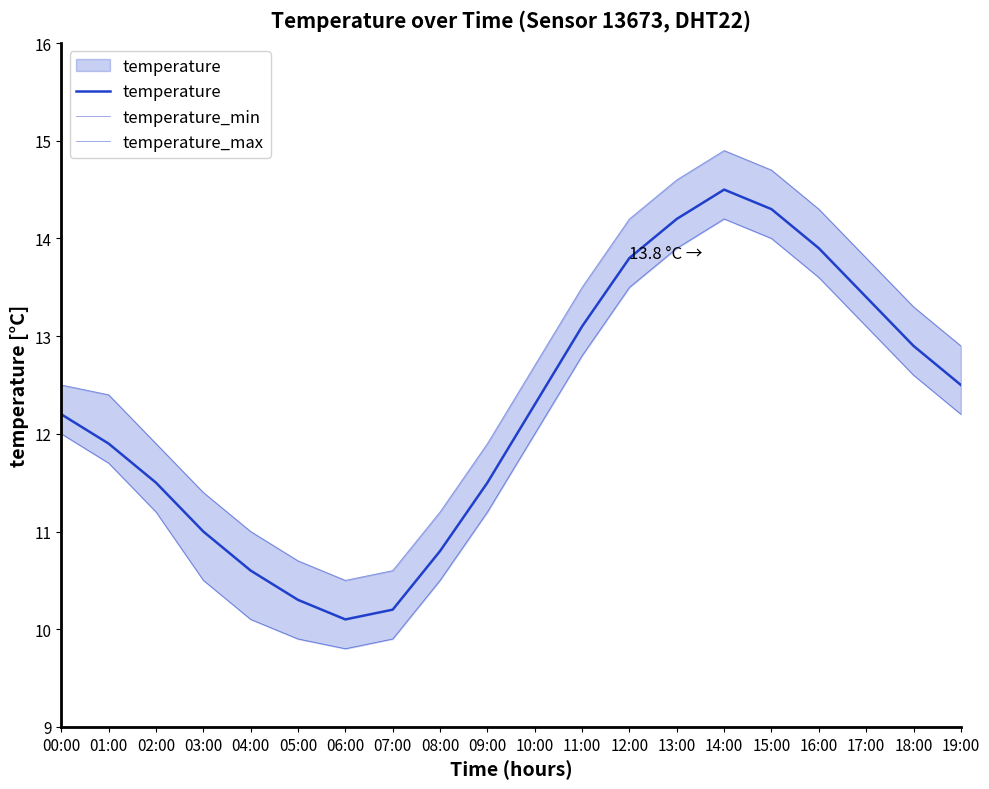

At which label does temperature_max reach its minimum?

06:00